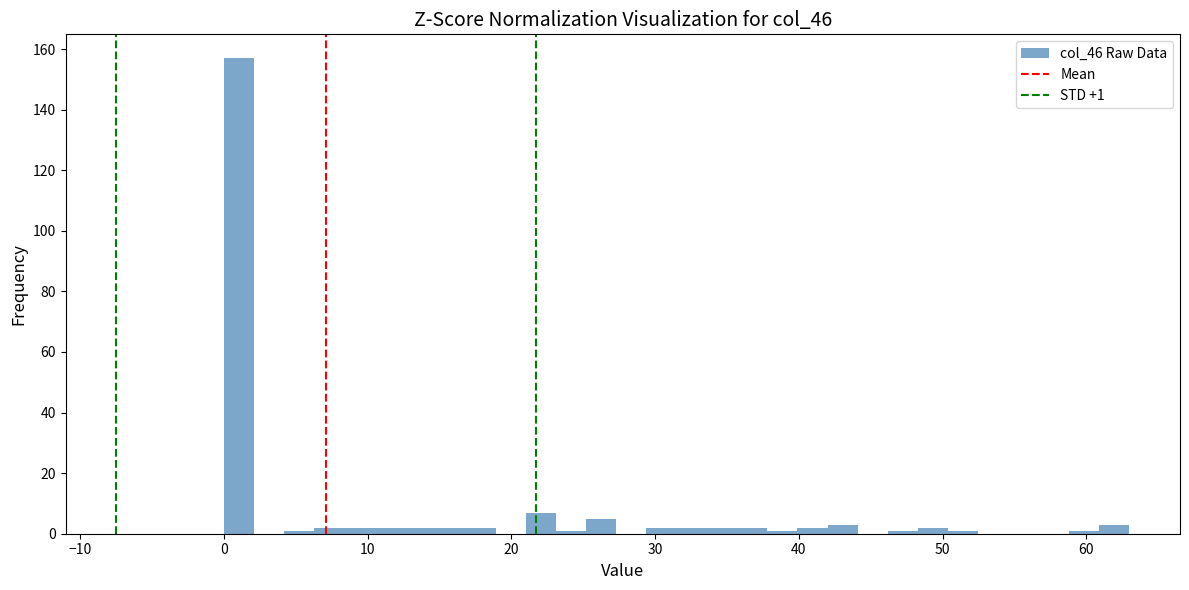

Around what value on the x-axis is the tallest bar? Give the approximate position of its centre, as read against the axis.

1